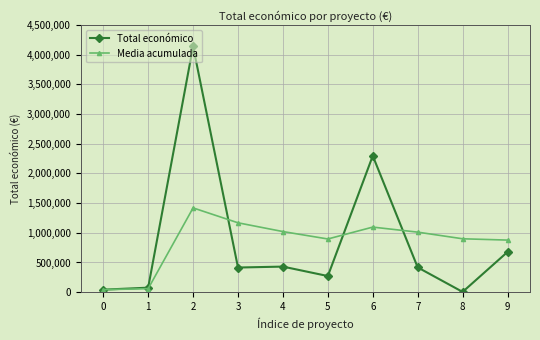

Where is the first local maximum for Total económico?

2